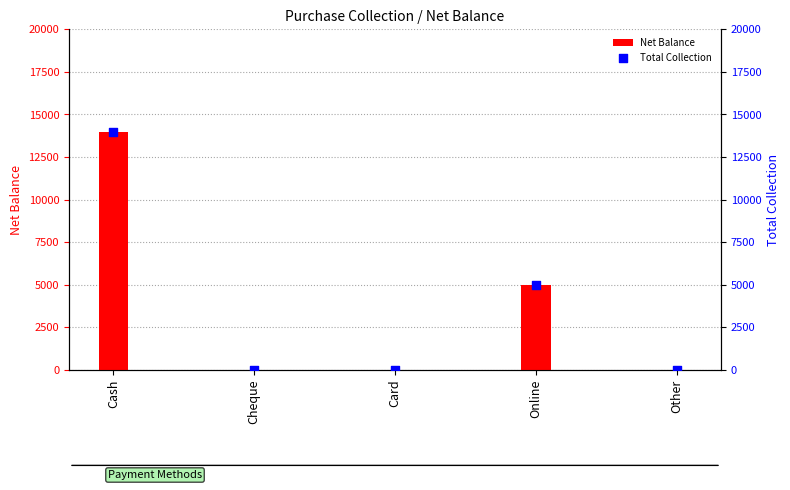

At which category is the sum across all series the highest?

Cash